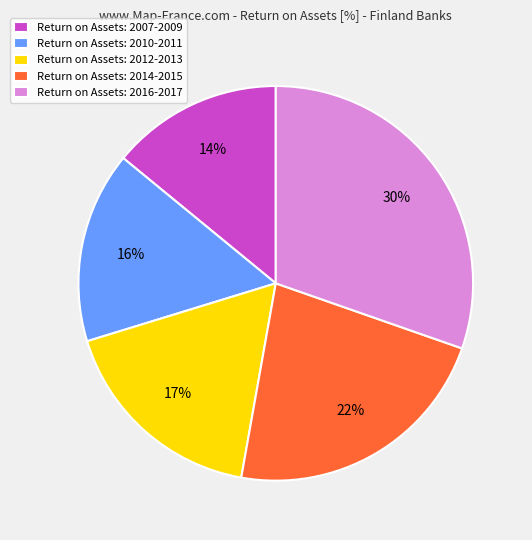

To the nearest percent, what is the combined percentage of Return on Assets: 2010-2011 and Return on Assets: 2012-2013?

33%